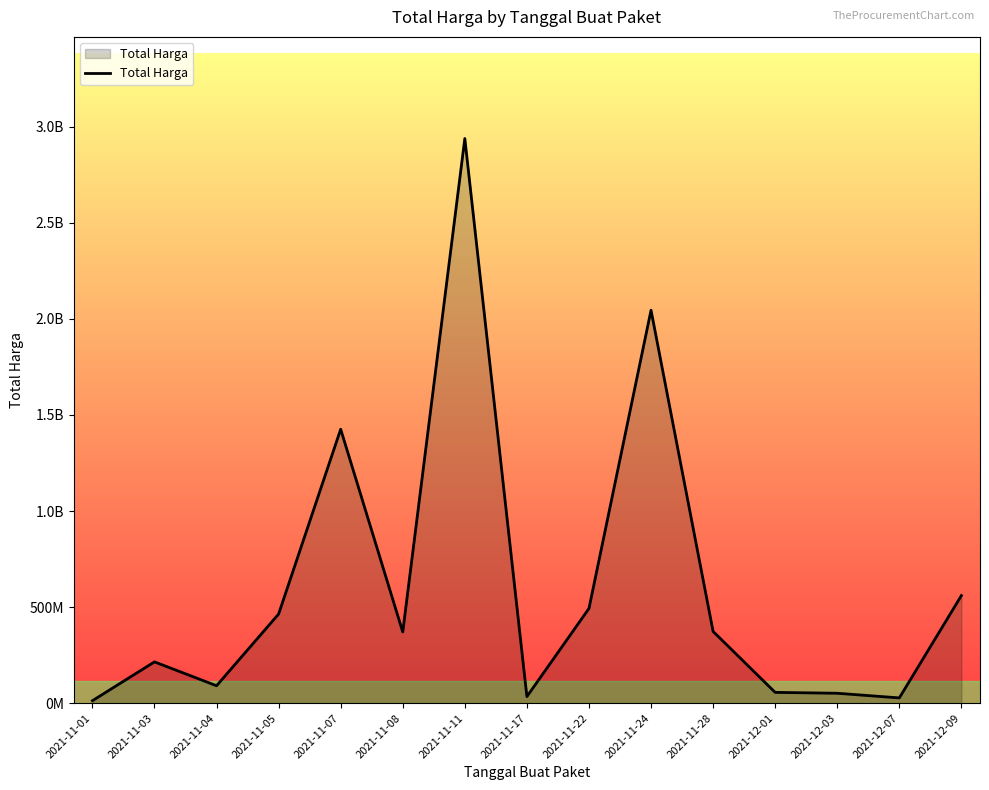

Approximately how many times larger is the value at 2021-11-28 compared to 2021-11-05?

0.8